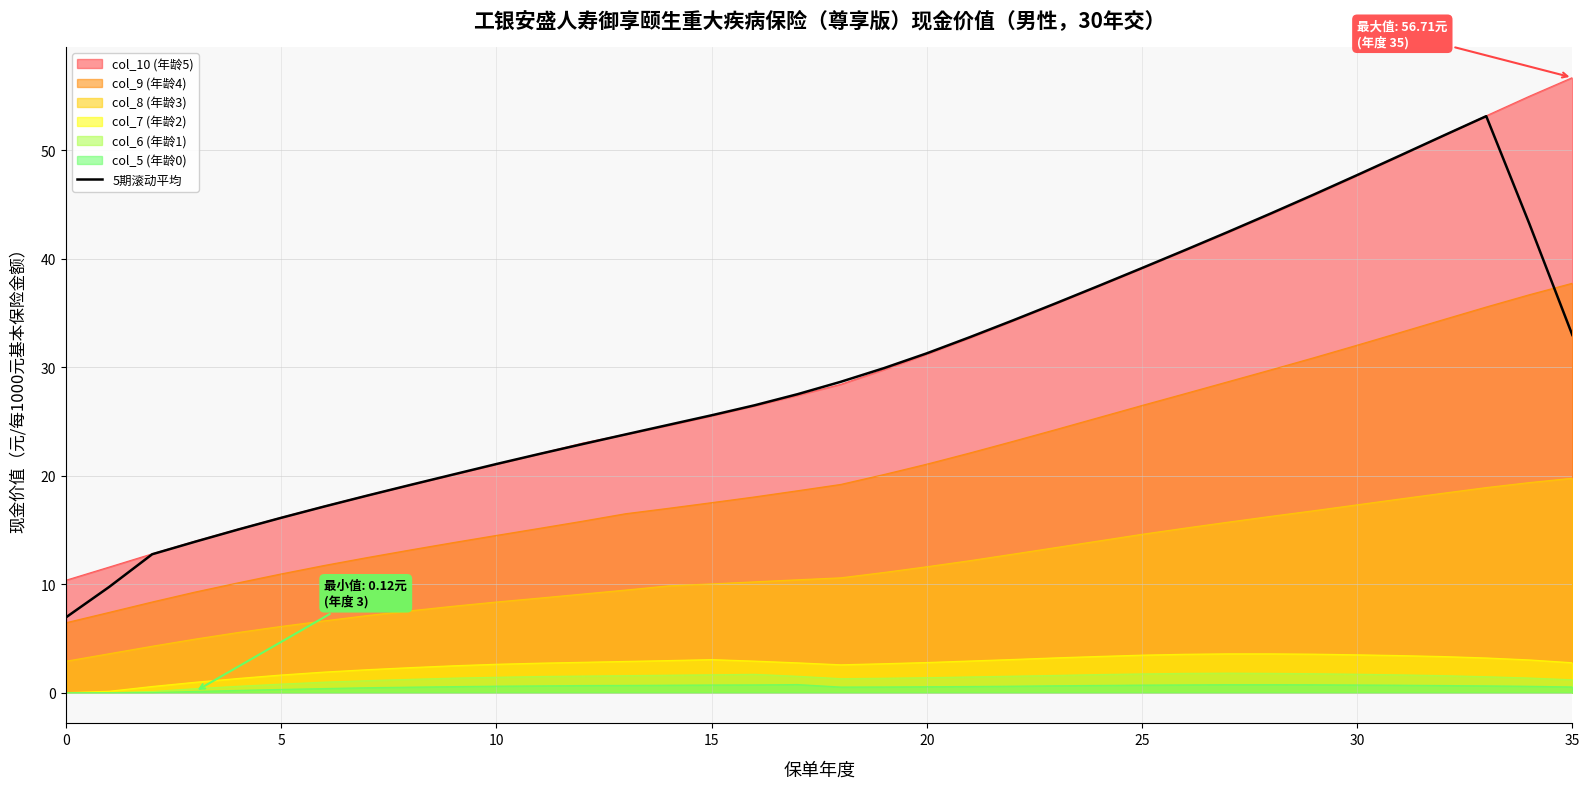

What is the difference between the second highest and second lowest values?

41.6